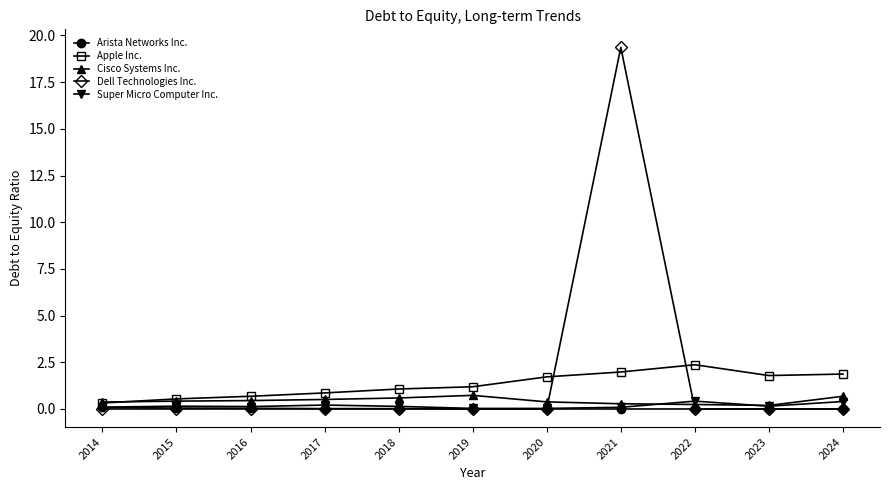

Which series has the largest range (max minus min)?

Dell Technologies Inc.